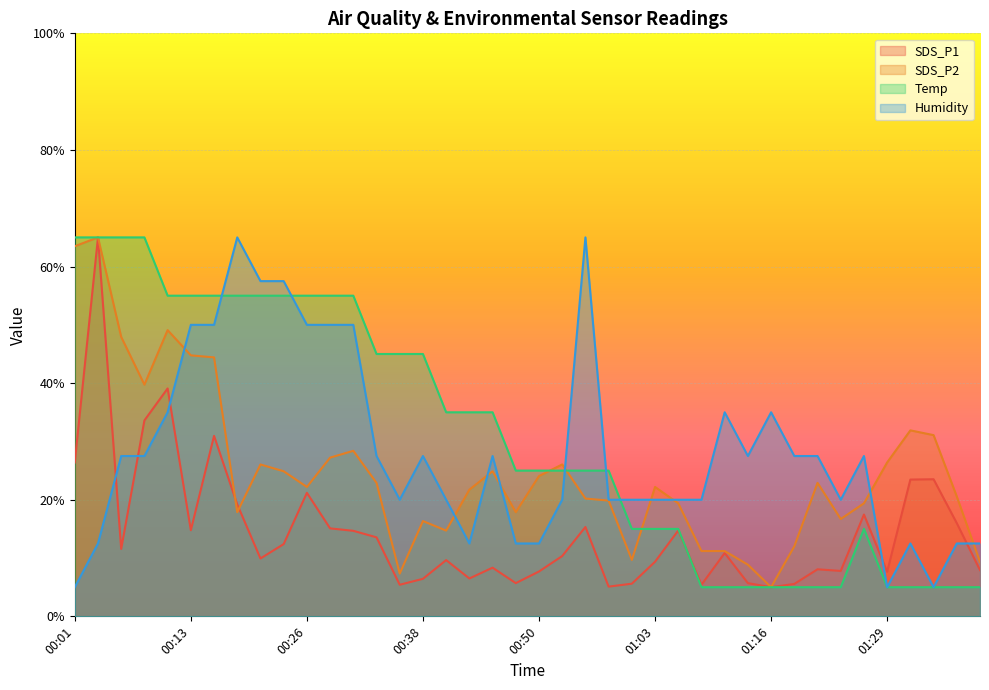

Reading left to right, what are all the values shown in this chart?

SDS_P1: 26.4	65.0	11.6	33.6	39.1	14.8	31.0	19.2	9.9	12.4	21.2	15.1	14.7	13.6	5.4	6.4	9.6	6.5	8.3	5.7	7.7	10.3	15.3	5.1	5.6	9.4	14.7	5.4	10.9	5.7	5.0	5.6	8.1	7.8	17.5	7.7	23.5	23.5	16.0	7.9
SDS_P2: 63.5	65.0	47.9	39.7	49.1	44.8	44.4	17.9	26.1	24.9	22.2	27.2	28.4	22.9	7.3	16.3	14.7	21.7	24.9	17.9	24.1	26.1	20.2	19.9	9.7	22.2	19.4	11.2	11.2	8.9	5.0	12.0	22.9	16.7	19.4	26.4	31.9	31.1	20.6	9.3
Temp: 65.0	65.0	65.0	65.0	55.0	55.0	55.0	55.0	55.0	55.0	55.0	55.0	55.0	45.0	45.0	45.0	35.0	35.0	35.0	25.0	25.0	25.0	25.0	25.0	15.0	15.0	15.0	5.0	5.0	5.0	5.0	5.0	5.0	5.0	15.0	5.0	5.0	5.0	5.0	5.0
Humidity: 5.0	12.5	27.5	27.5	35.0	50.0	50.0	65.0	57.5	57.5	50.0	50.0	50.0	27.5	20.0	27.5	20.0	12.5	27.5	12.5	12.5	20.0	65.0	20.0	20.0	20.0	20.0	20.0	35.0	27.5	35.0	27.5	27.5	20.0	27.5	5.0	12.5	5.0	12.5	12.5